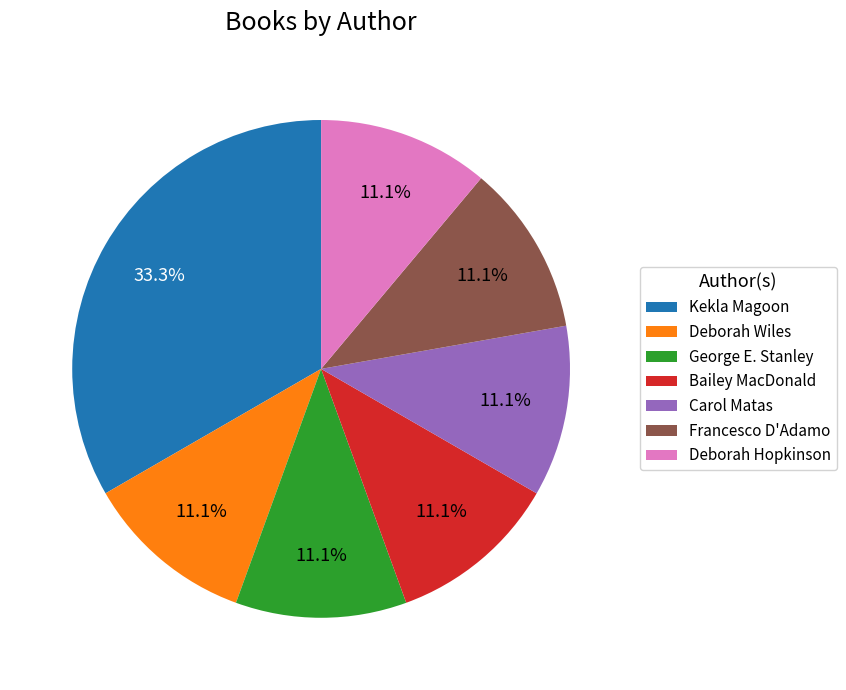

Does Kekla Magoon account for over 50% of the chart?

No